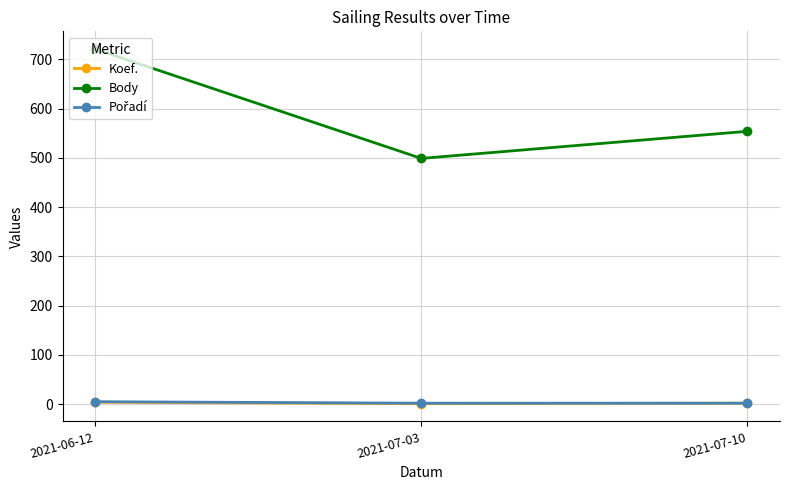

Which series changed the most between 2021-07-03 and 2021-07-10?

Body